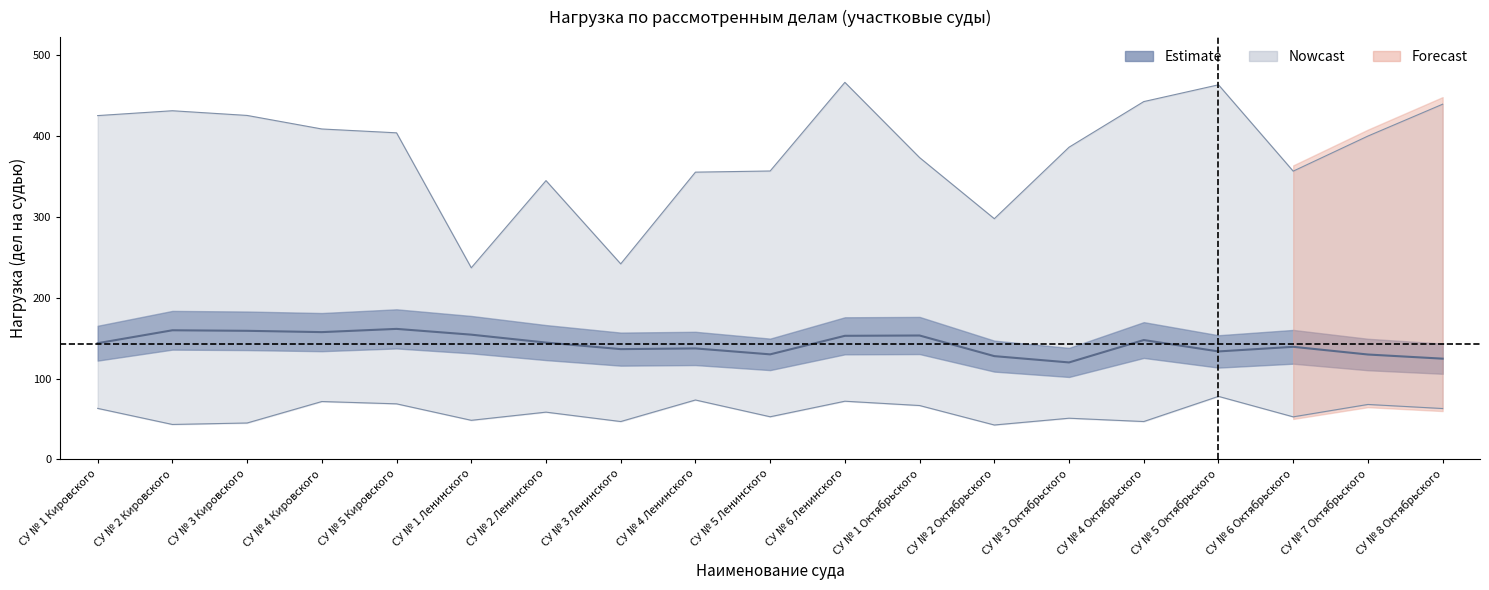

True or false: Форма АП (нагрузка) has a value of 222.9 at СУ № 5 Ленинского.

False